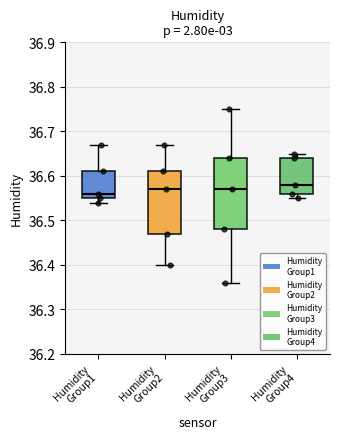

Reading left to right, read every box against the y-axis: the position of its median line, the range the box covers, and the ends of its whiskers. The values are not printed on the chart, so give them approximately, as read against the axis.

Humidity Group1: median 36.56, box 36.55 to 36.61, whiskers 36.54 to 36.67
Humidity Group2: median 36.57, box 36.47 to 36.61, whiskers 36.40 to 36.67
Humidity Group3: median 36.57, box 36.48 to 36.64, whiskers 36.36 to 36.75
Humidity Group4: median 36.58, box 36.56 to 36.64, whiskers 36.55 to 36.65